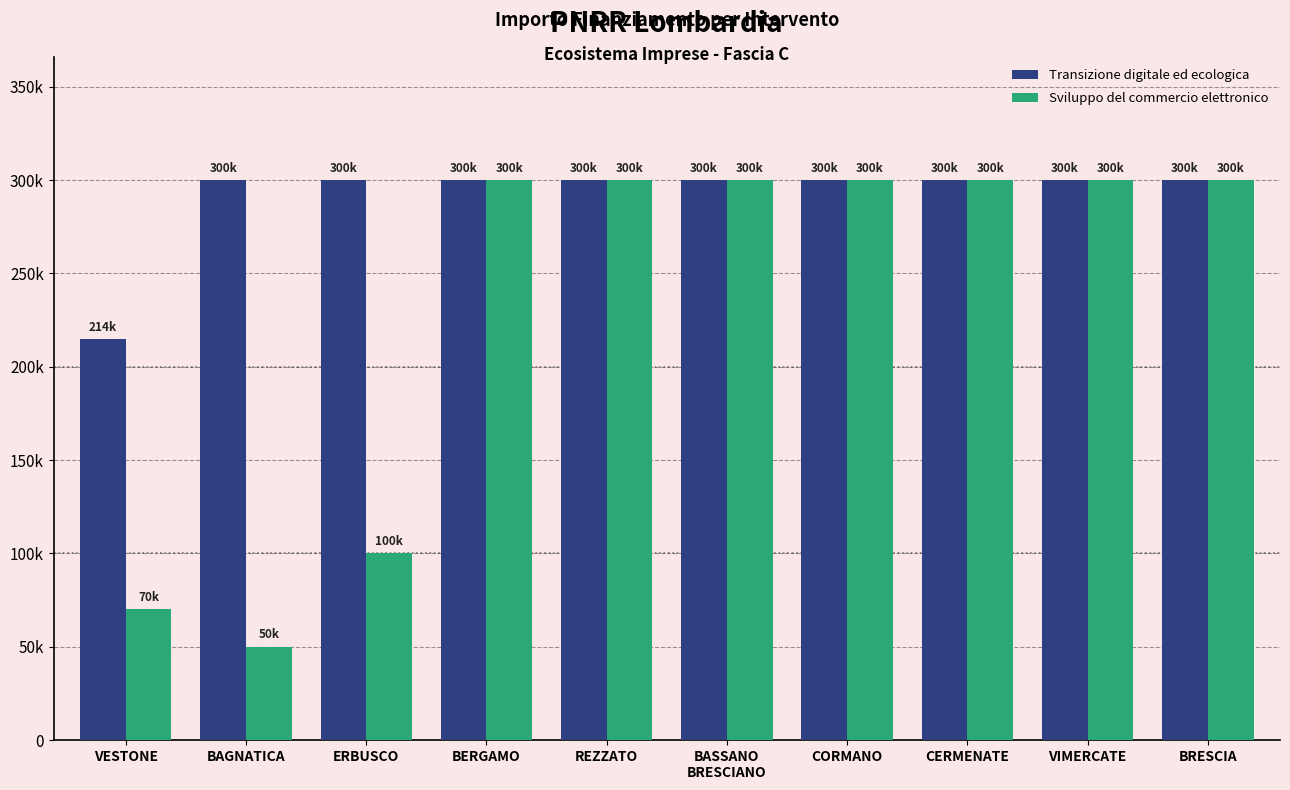

Reading left to right, list all the values displayed in this chart.

Transizione digitale ed ecologica: 214800	300000	300000	300000	300000	300000	300000	300000	300000	300000
Sviluppo del commercio elettronico: 70000	50000	100000	300000	300000	300000	300000	300000	300000	300000